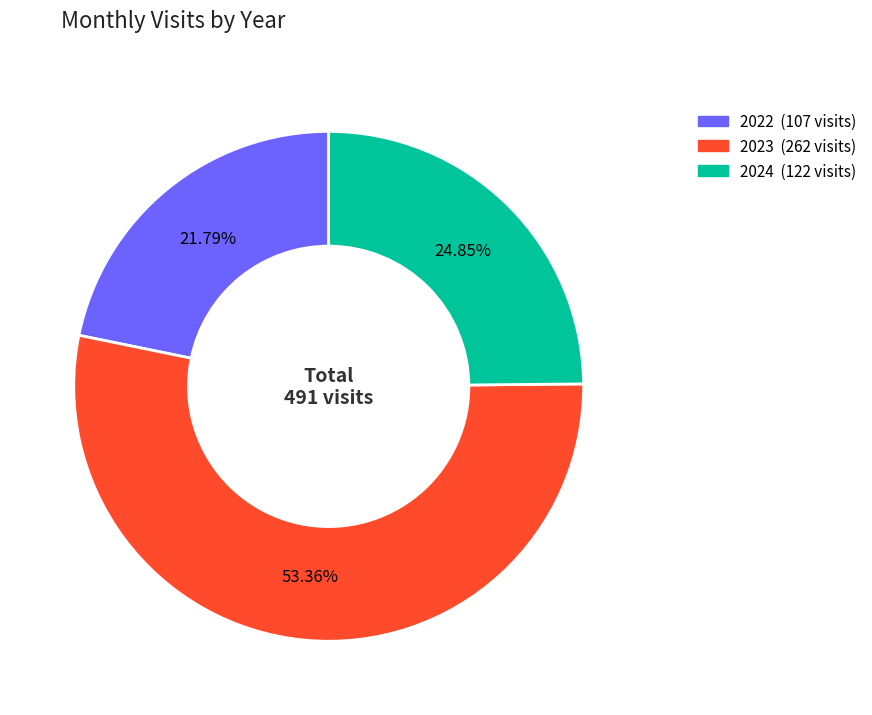

Is there a majority slice in this chart?

Yes